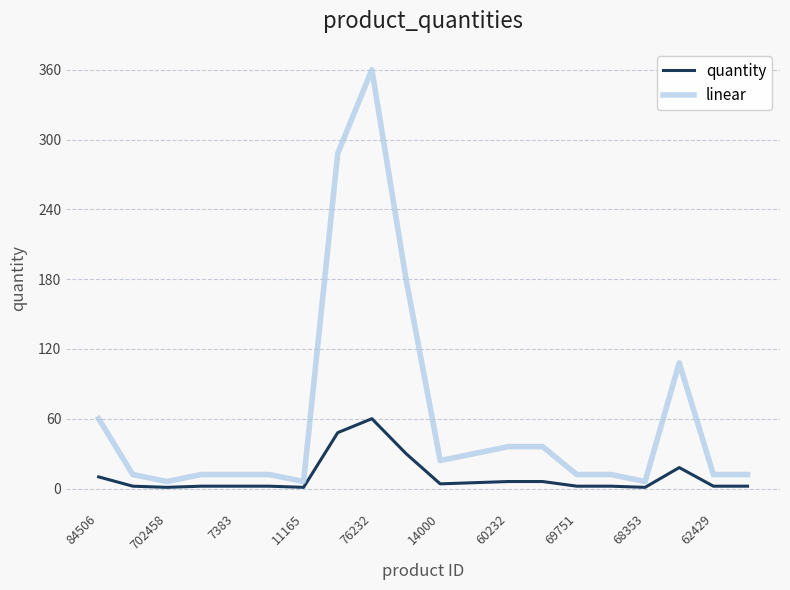

What is the greatest value displayed?

360